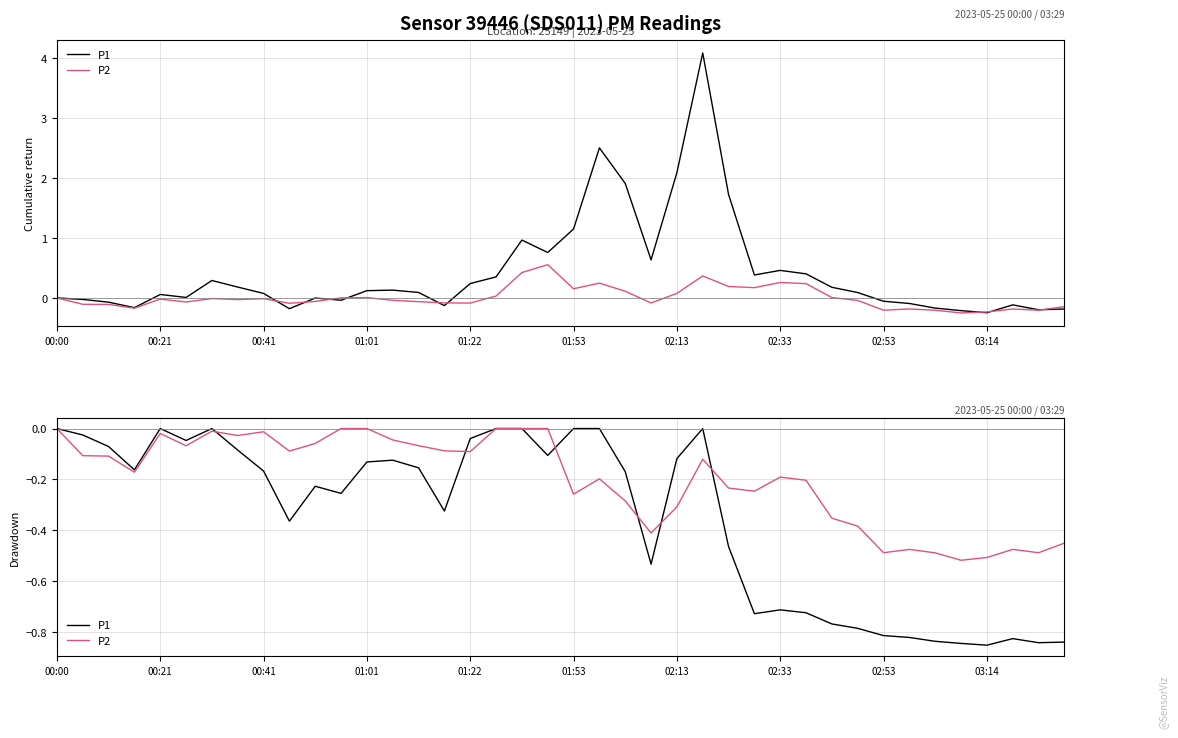

Reading right to left, what are all the values shown in this chart?

P1: -0.8	-0.8	-0.8	-0.9	-0.8	-0.8	-0.8	-0.8	-0.8	-0.8	-0.7	-0.7	-0.7	-0.5	0.0	-0.1	-0.5	-0.2	0.0	0.0	-0.1	0.0	0.0	-0.0	-0.3	-0.2	-0.1	-0.1	-0.3	-0.2	-0.4	-0.2	-0.1	0.0	-0.0	0.0	-0.2	-0.1	-0.0	0.0
P2: -0.5	-0.5	-0.5	-0.5	-0.5	-0.5	-0.5	-0.5	-0.4	-0.4	-0.2	-0.2	-0.2	-0.2	-0.1	-0.3	-0.4	-0.3	-0.2	-0.3	0.0	0.0	0.0	-0.1	-0.1	-0.1	-0.0	0.0	0.0	-0.1	-0.1	-0.0	-0.0	-0.0	-0.1	-0.0	-0.2	-0.1	-0.1	0.0